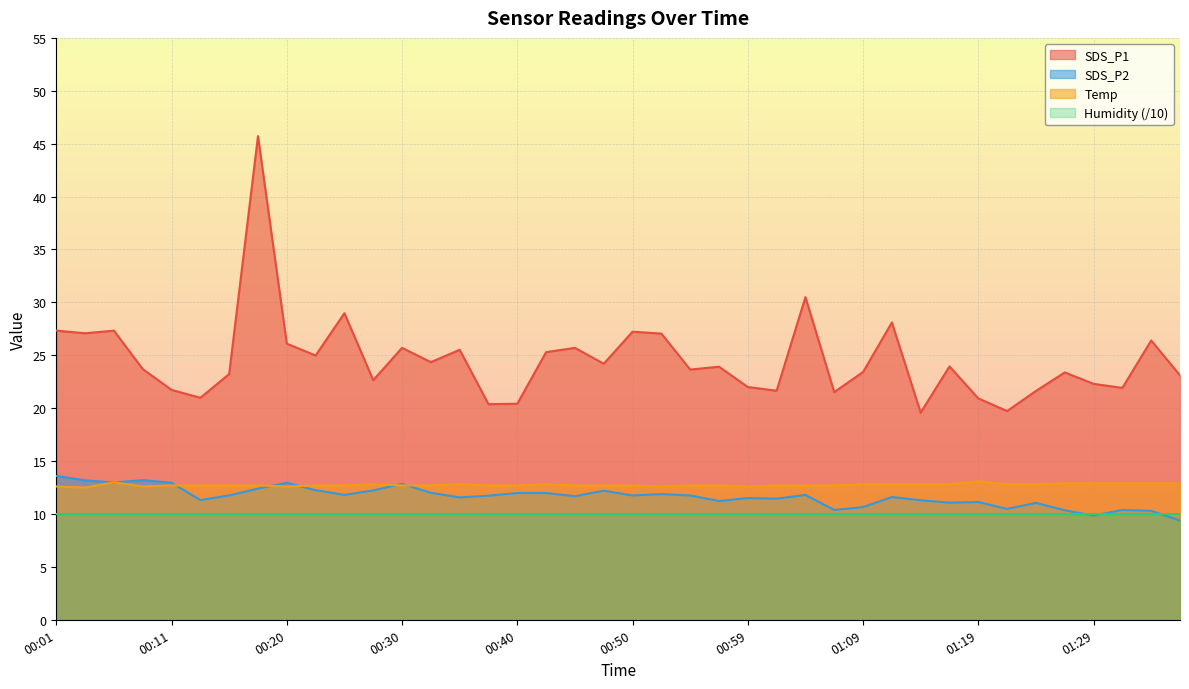

List the labels in order of SDS_P1 value, largest first.

00:18, 01:04, 00:25, 01:12, 00:01, 00:06, 00:50, 00:03, 00:52, 01:33, 00:20, 00:30, 00:45, 00:35, 00:42, 00:23, 00:33, 00:47, 01:16, 00:57, 00:08, 00:54, 01:09, 01:26, 00:16, 01:36, 00:28, 01:29, 00:59, 01:31, 00:11, 01:02, 01:24, 01:07, 00:13, 01:19, 00:40, 00:37, 01:21, 01:14